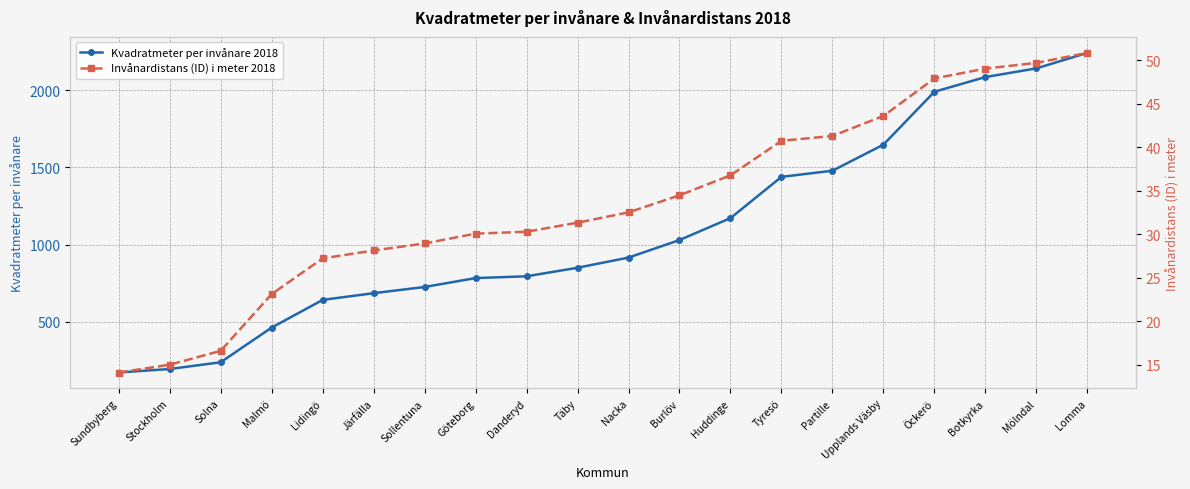

What is the sum of the Invånardistans (ID) i meter 2018 values at Botkyrka and Solna?

65.6